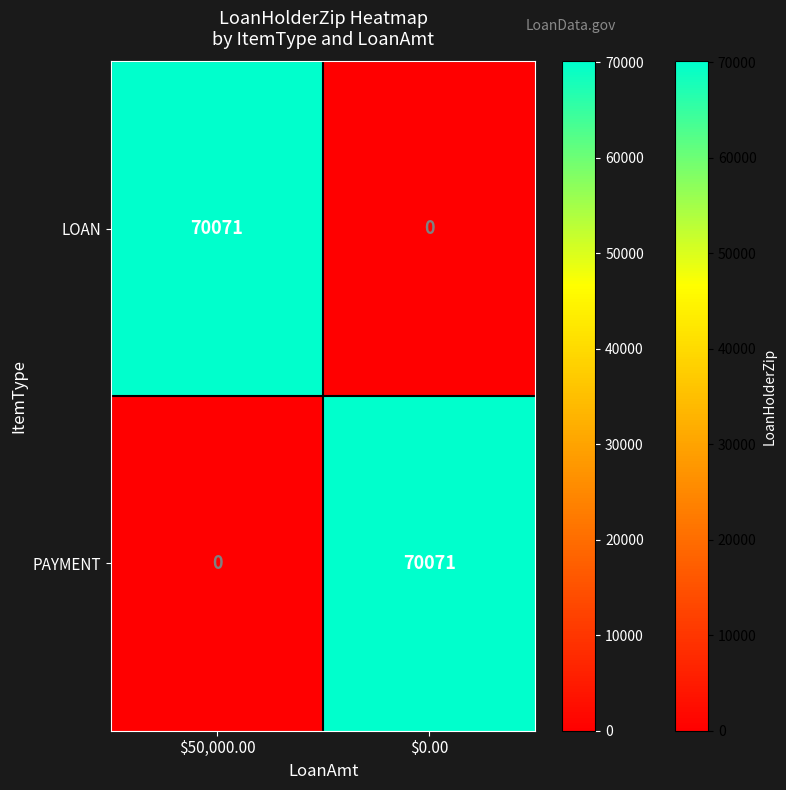

How many values in the LOAN series are below 70071?

1